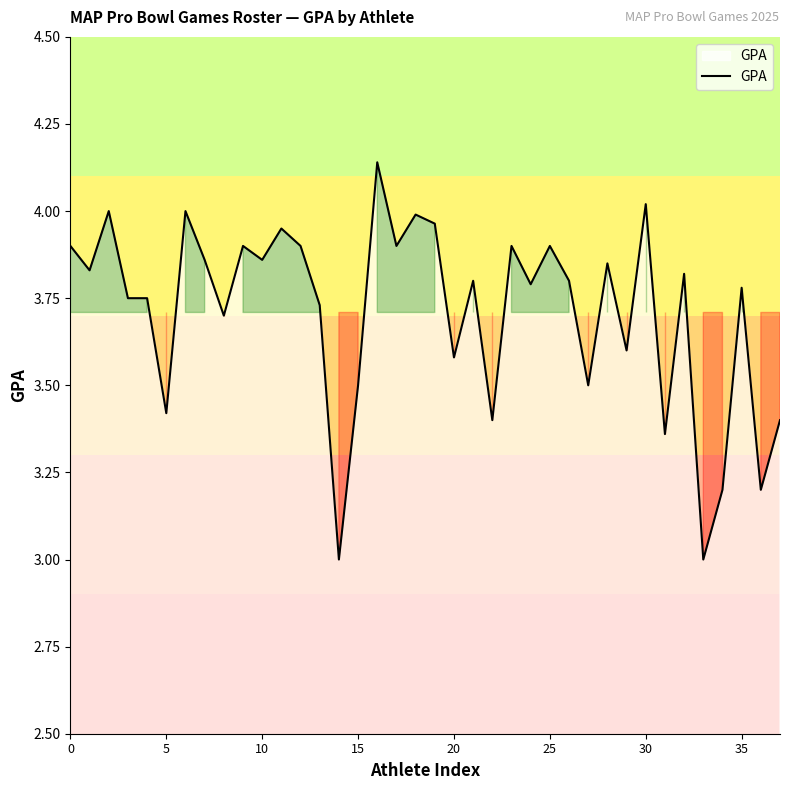

What is the minimum value shown in the chart?

3.0